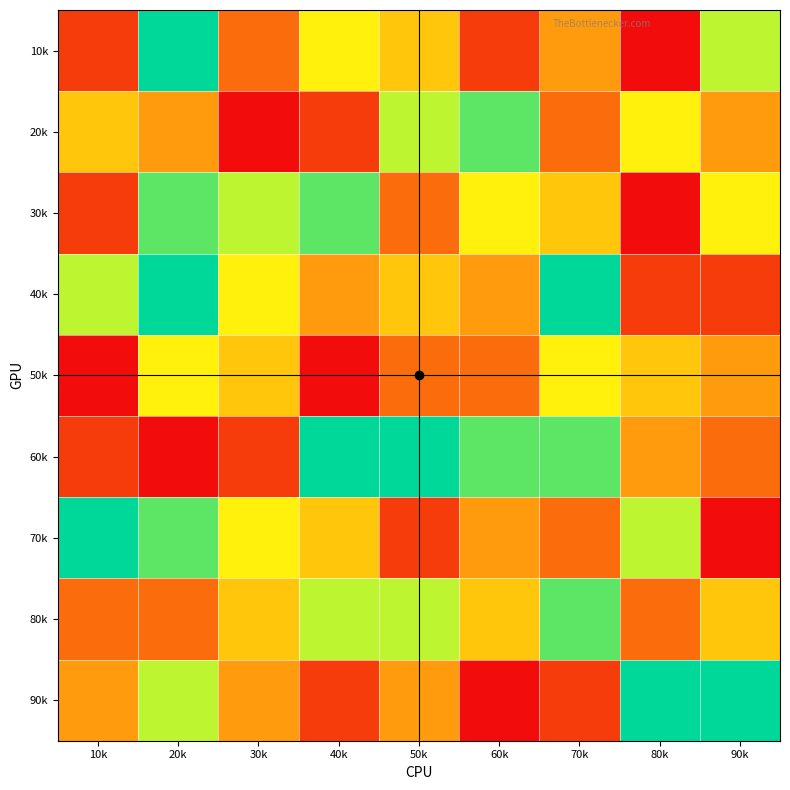

What is the total value across all series at 50k?

45